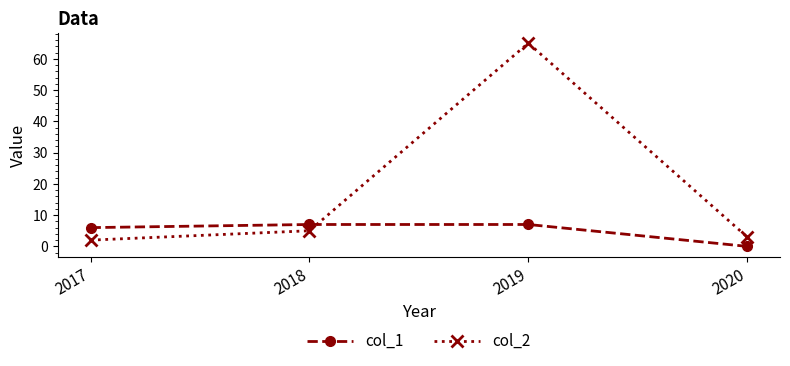

How many lines are shown in the chart?

2